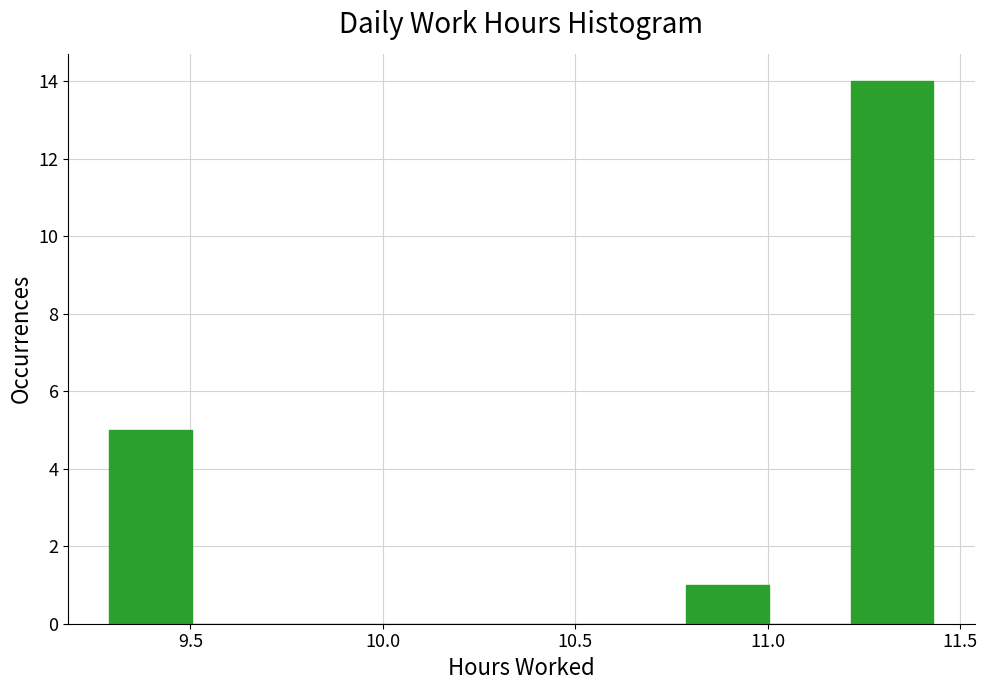

Reading left to right, list every bar in this chart as the range it spans on the x-axis followed by its height. Neither the bar edges nor the heights are printed on the chart, so give them approximately, as read against the axes.

9.30 to 9.50: 5
9.50 to 9.70: 0
9.70 to 9.95: 0
9.95 to 10.15: 0
10.15 to 10.35: 0
10.35 to 10.55: 0
10.55 to 10.80: 0
10.80 to 11.00: 1
11.00 to 11.20: 0
11.20 to 11.45: 14